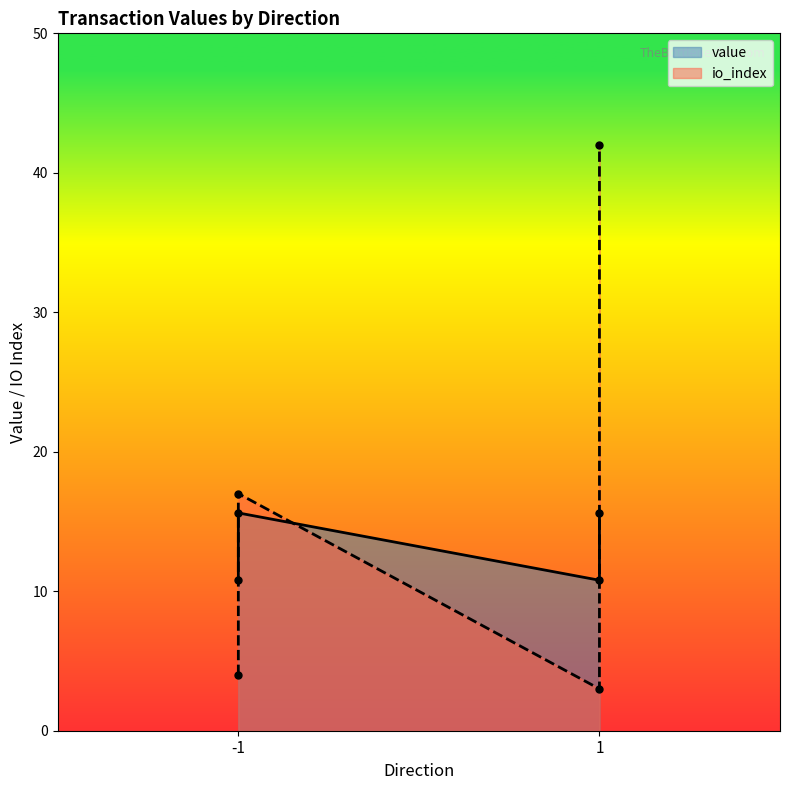

Which label corresponds to the largest value in the chart?

1 (Regular)